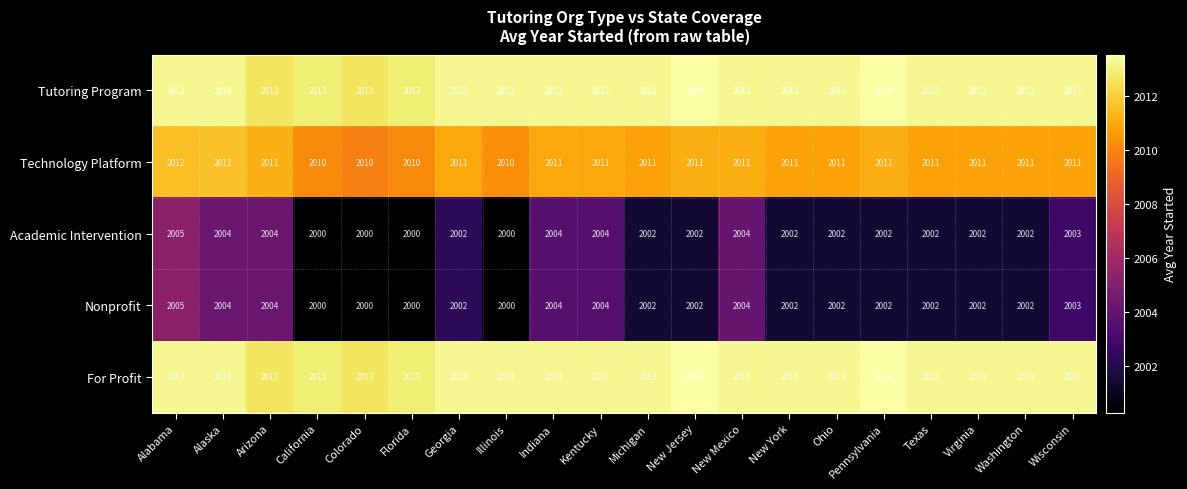

At how many categories does at least one series exceed 2006?

20